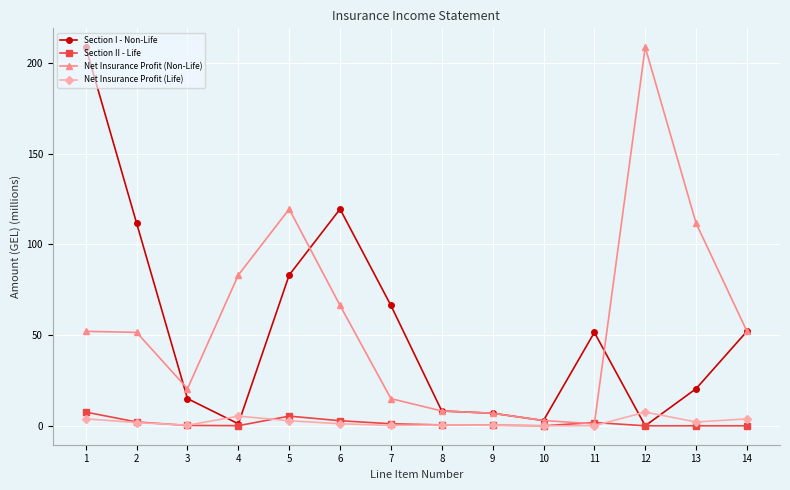

What is the greatest value displayed?

208.7